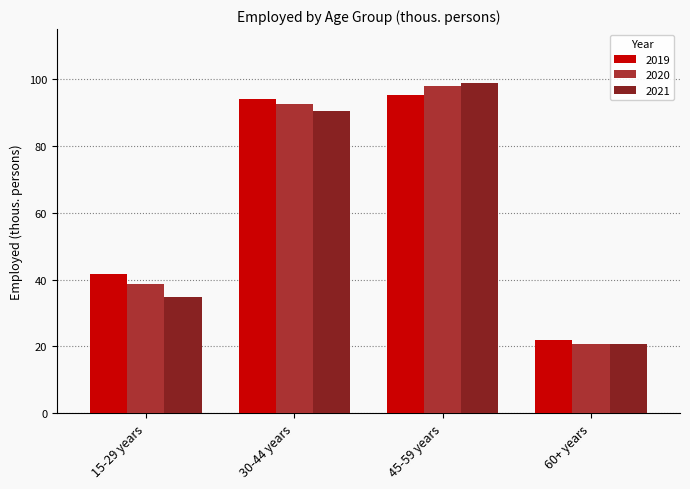

At which category is the sum across all series the highest?

45-59 years